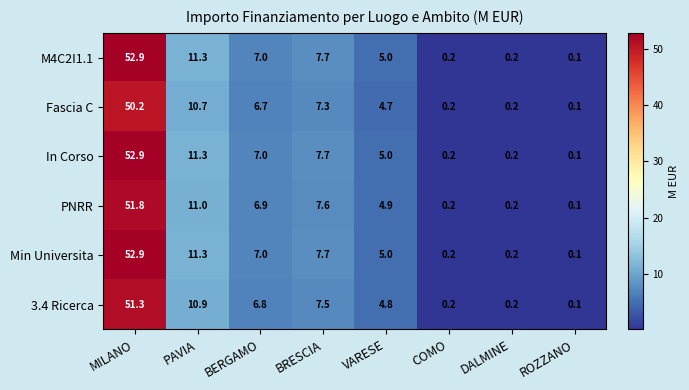

Where does the 3.4 Ricerca series first go above 6?

MILANO